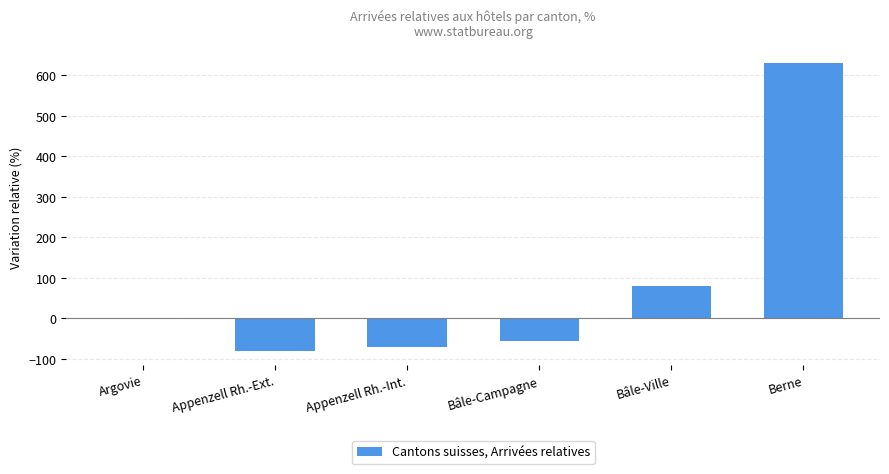

What is the approximate value at Appenzell Rh.-Int.?

-71.1